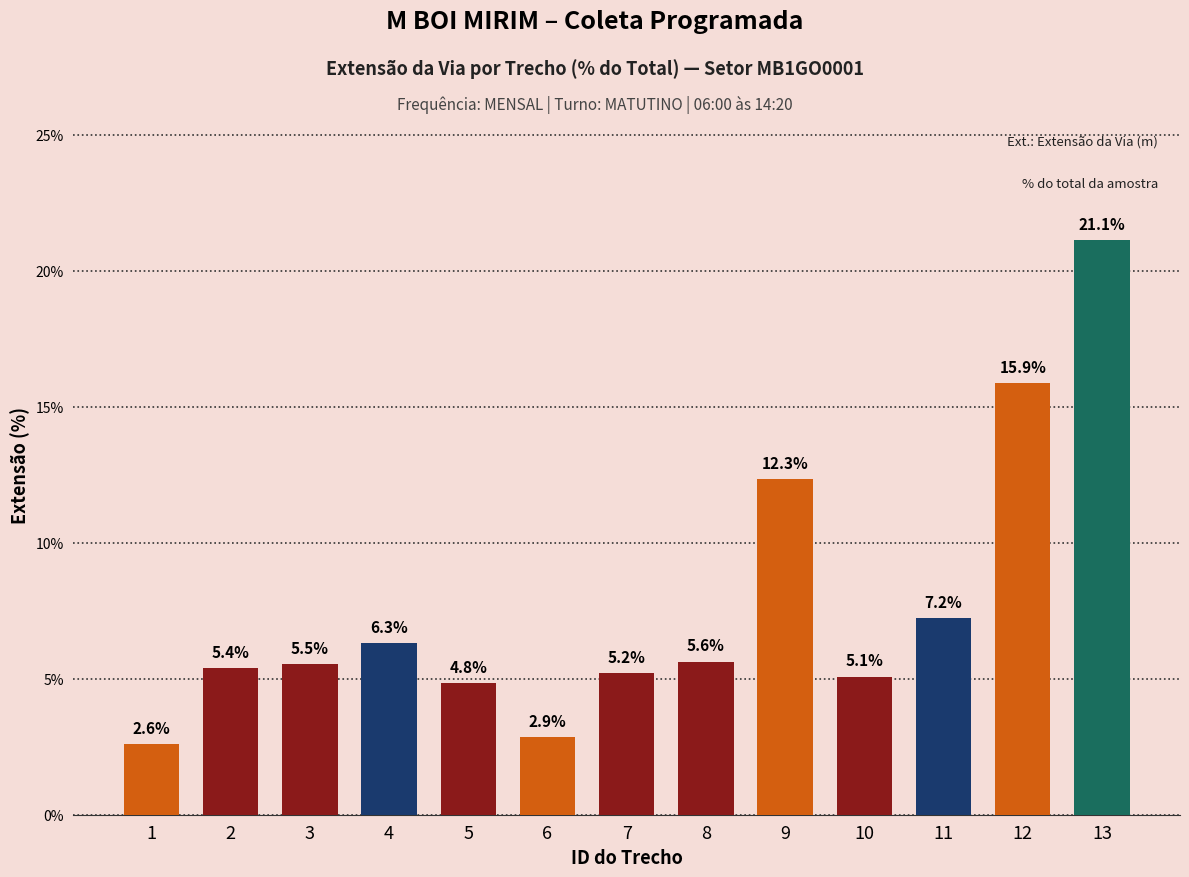

True or false: the data shows 3.5 at 3.

False